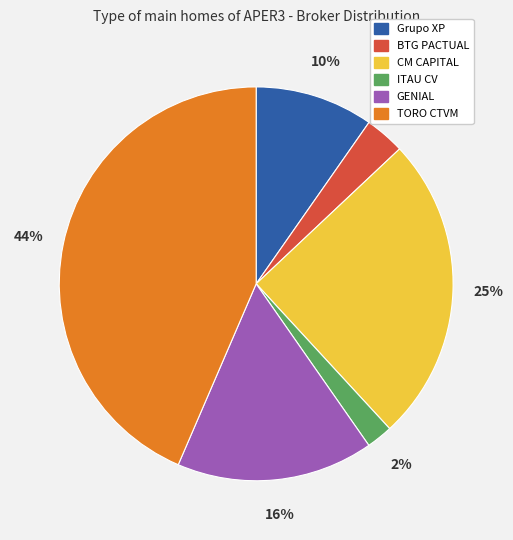

Is there a majority slice in this chart?

No